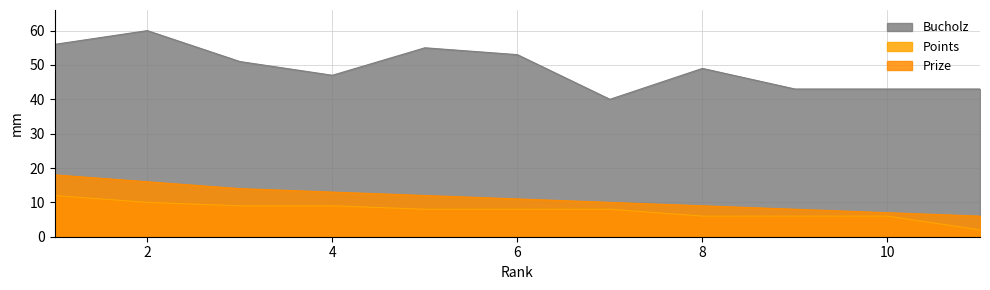

Where does the Prize series first go above 11?

1